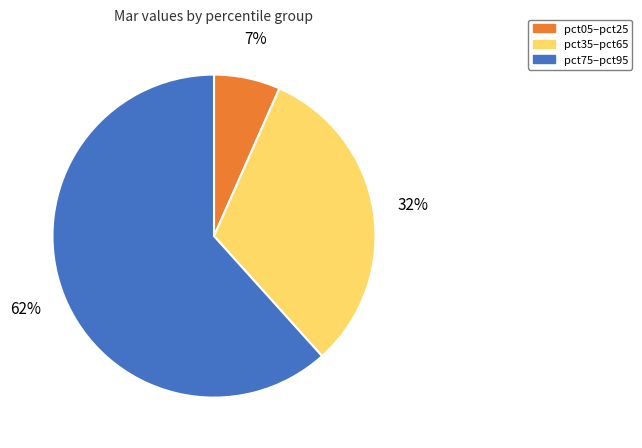

To the nearest percent, what is the average slice percentage?

33%